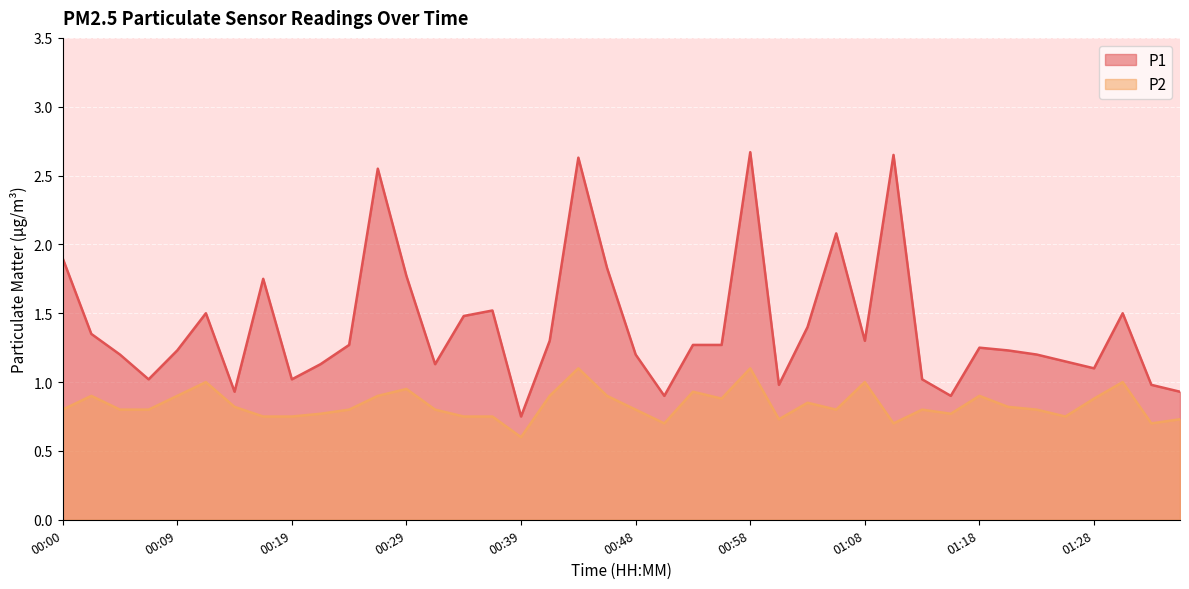

True or false: P2 has more than 1 interior local peaks.

True